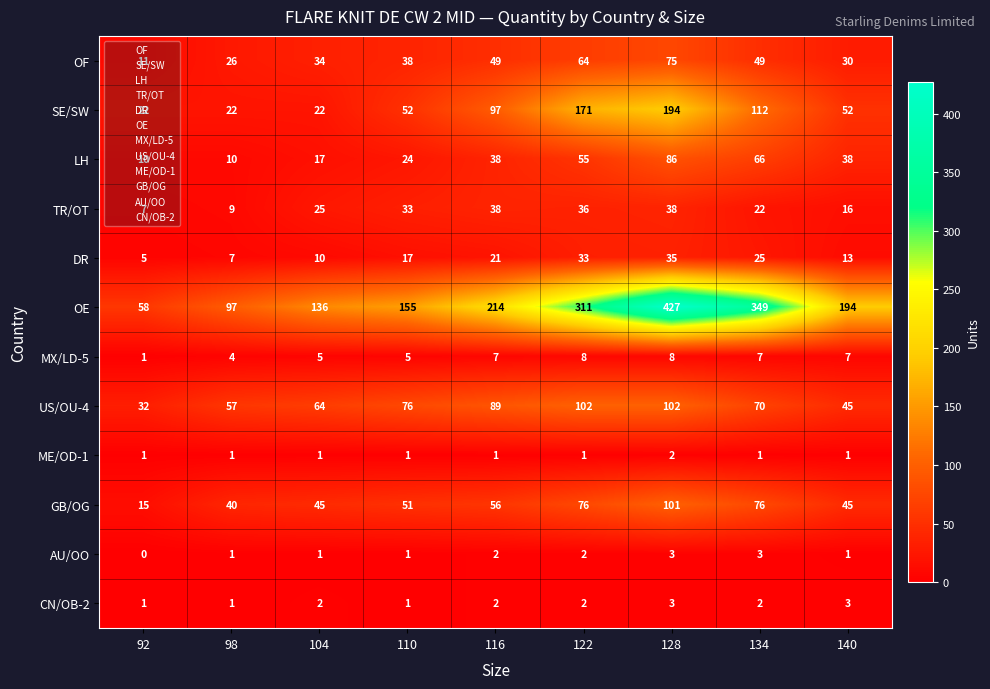

At which category is the sum across all series the highest?

128